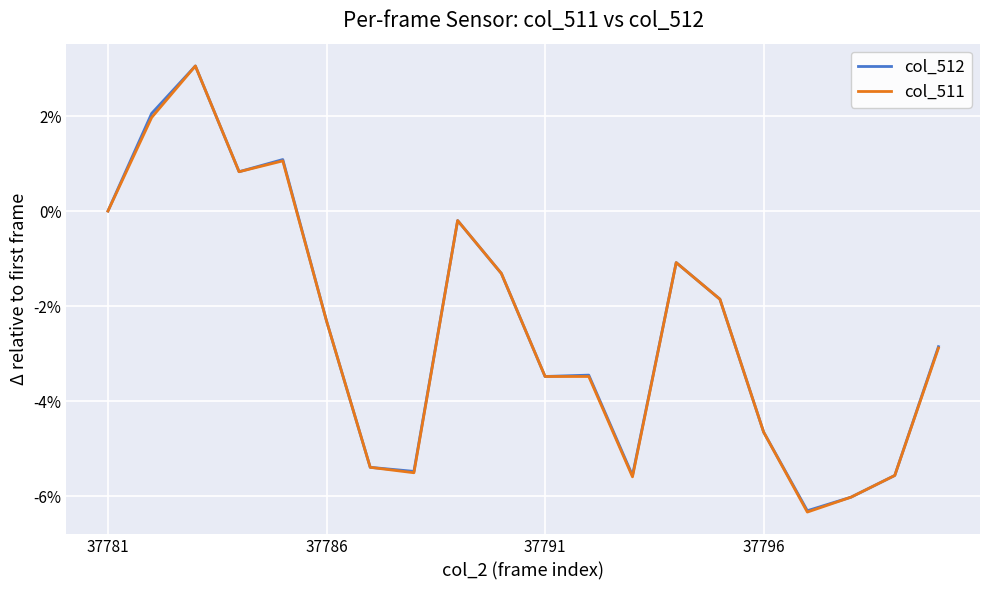

Is this an area chart (filled region under the line)?

No